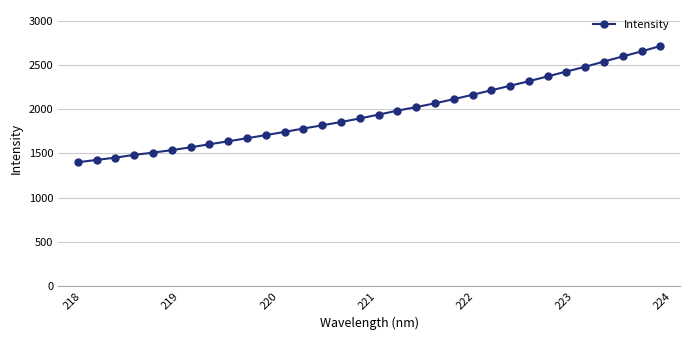

What is the value of the 20th point from the left?

2067.2